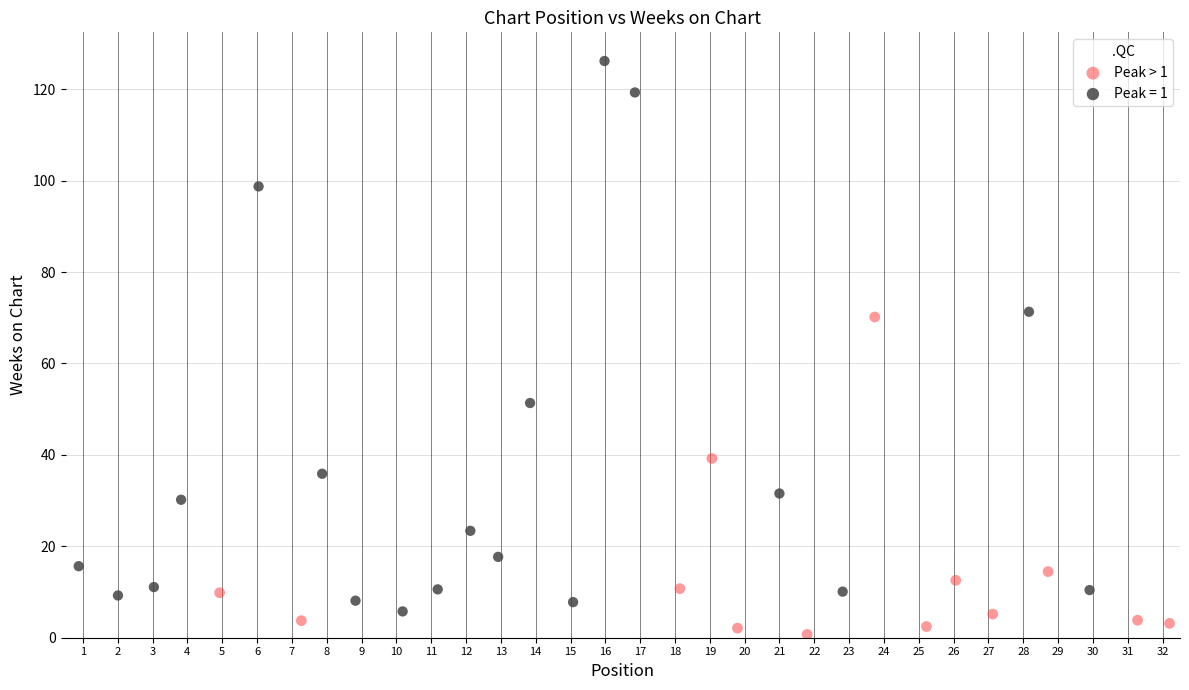

Which series reaches the maximum Y coordinate?

Peak = 1